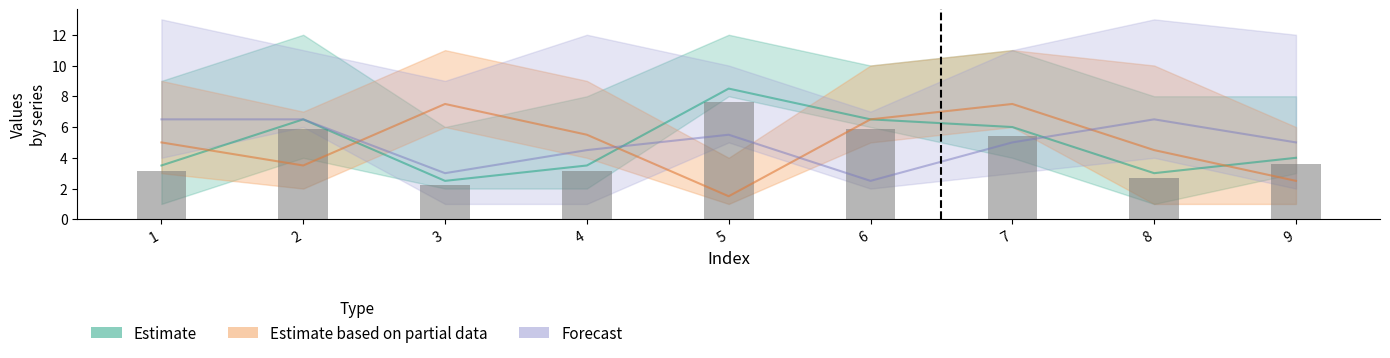

Are the bars grouped side by side (vs. stacked)?

Yes